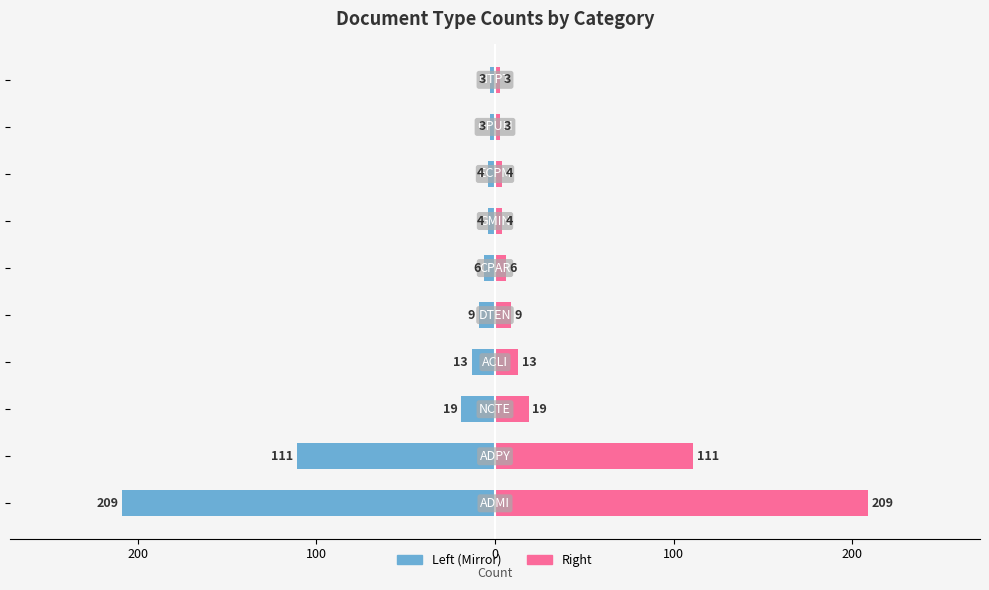

How many data points does each series have?

10